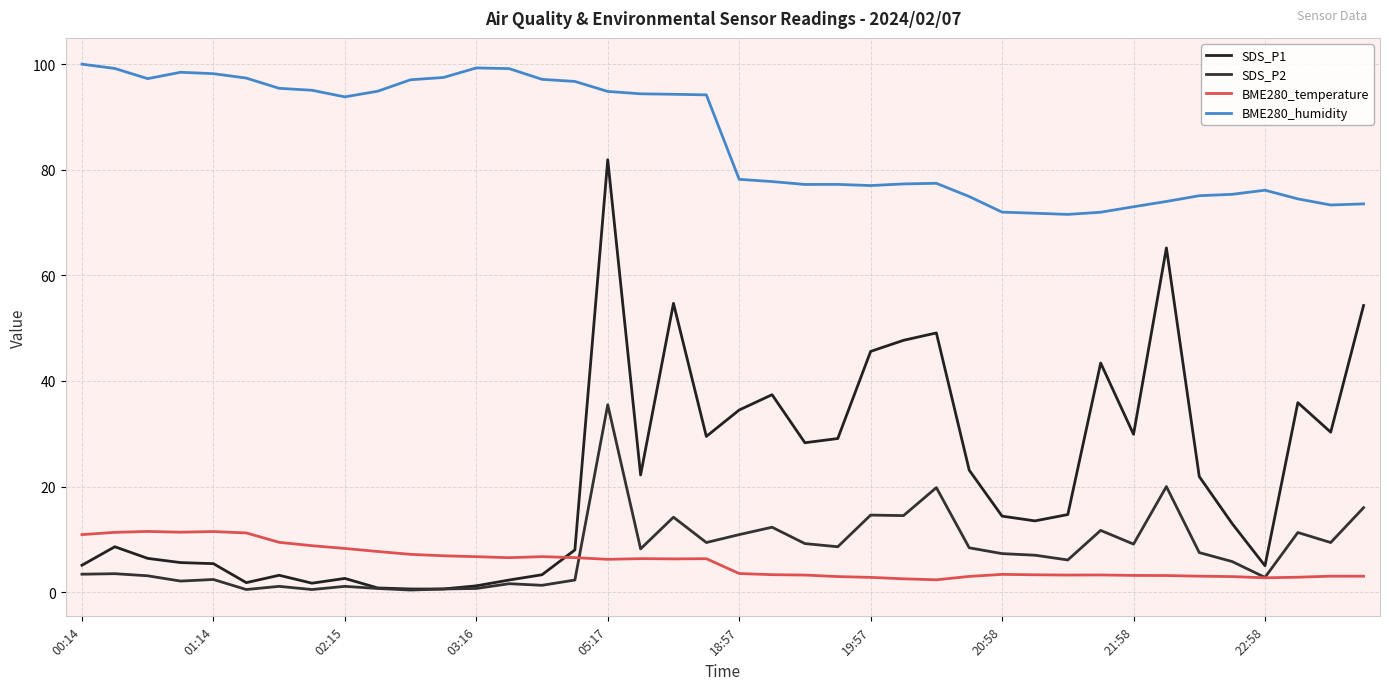

Where is BME280_humidity nearest to the value 85?

18:57